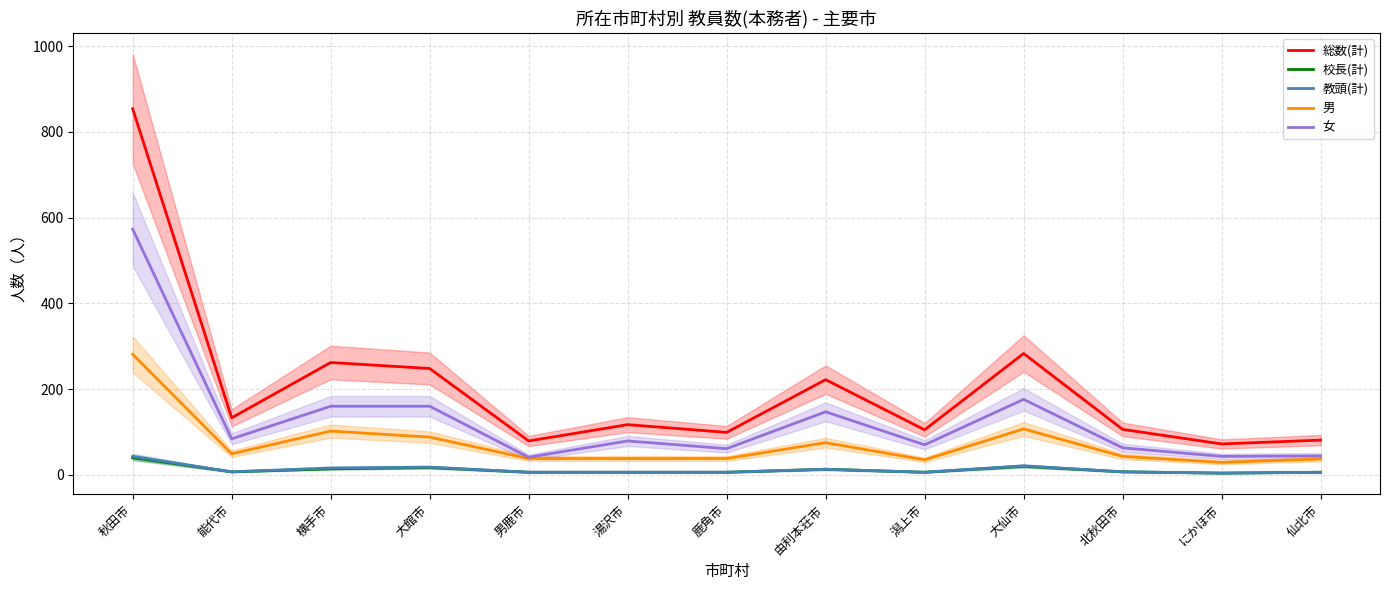

True or false: 総数(計) and 男 cross at least once.

False